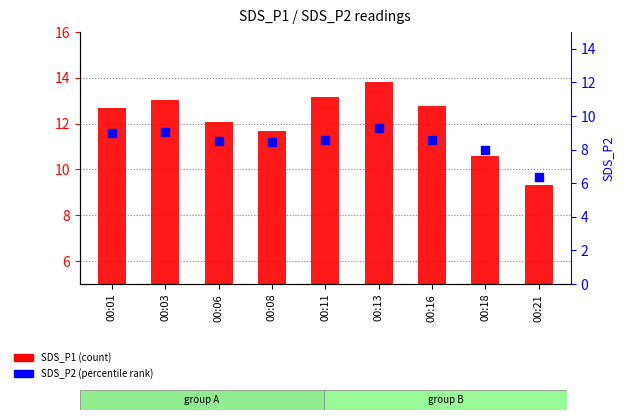

What is the total value across all series at 00:11?

21.7